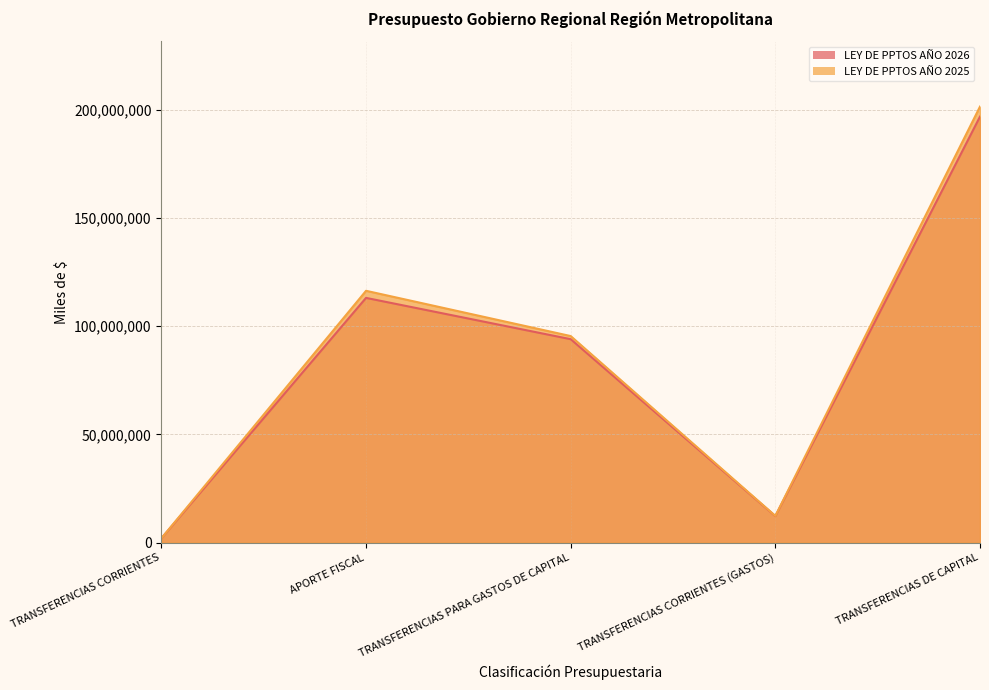

What is the difference between the maximum and minimum values in the LEY DE PPTOS AÑO 2026 series?

194722683